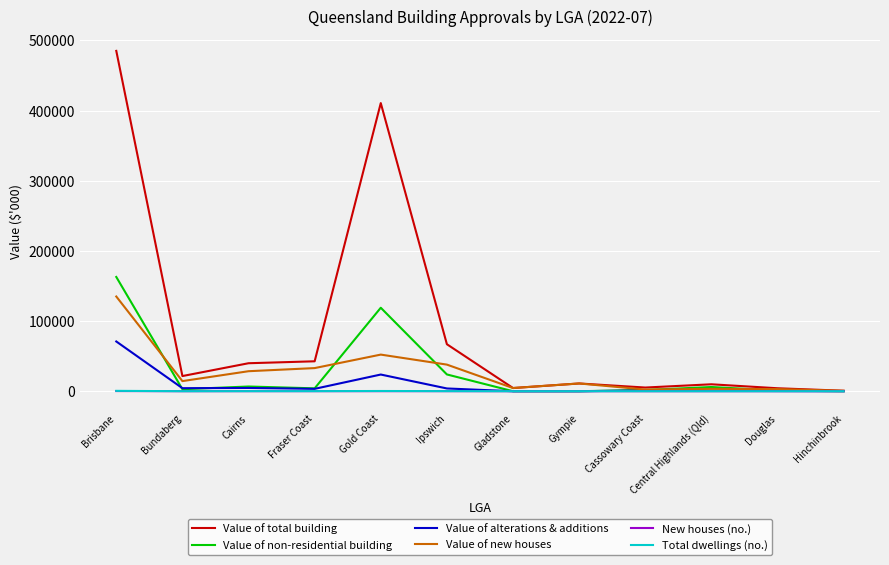

What is the greatest value displayed?

485079.4